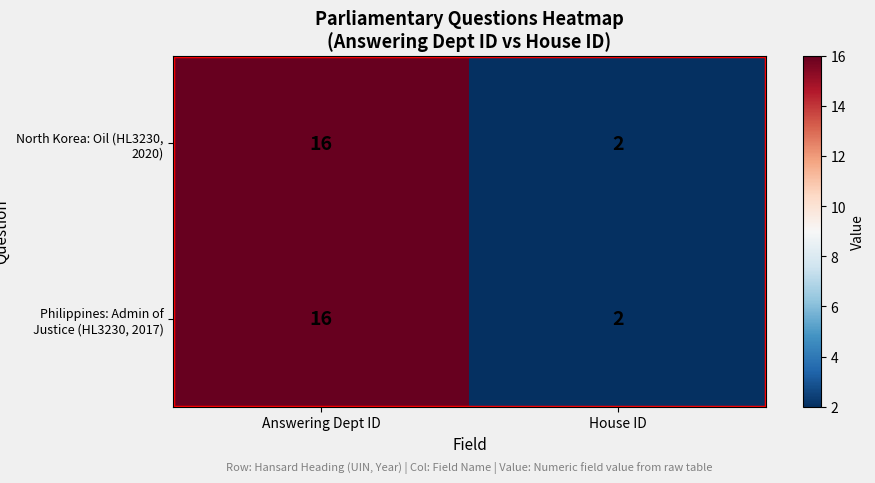

What is the total value across all series at Answering Dept ID?

32